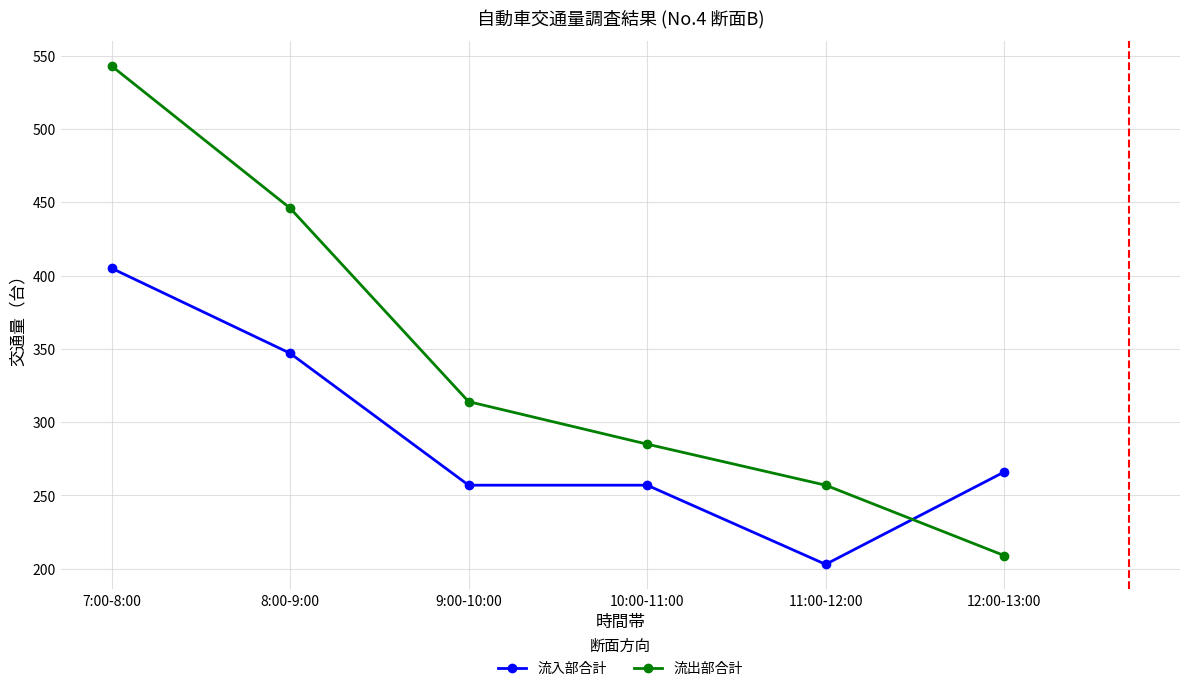

What is the difference between the maximum and minimum values in the 流出部合計 series?

334